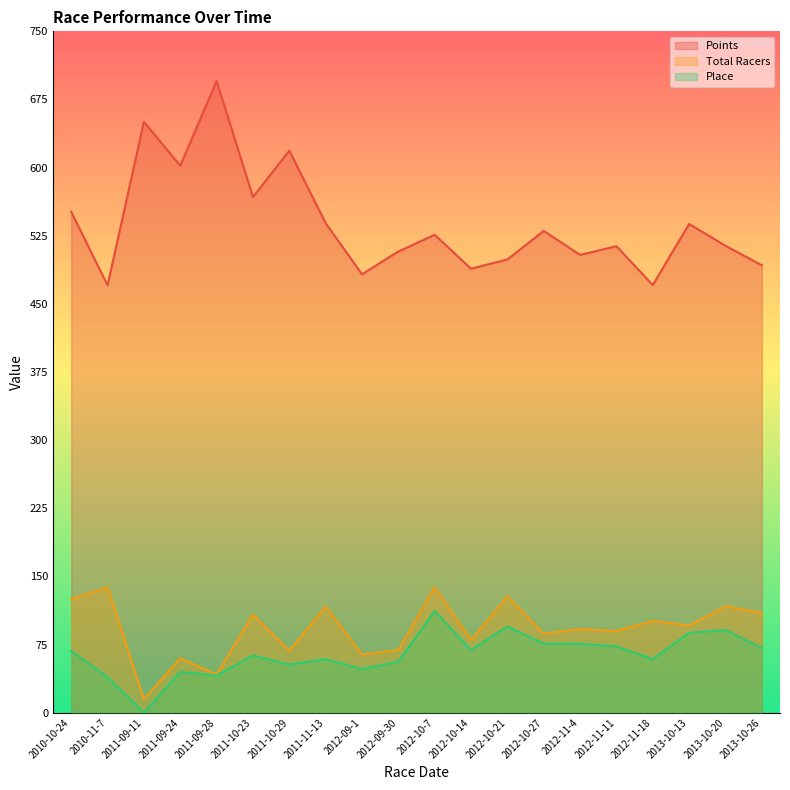

Reading left to right, transcribe all the data shown in this chart.

Points: 2010-10-24=551.4	2010-11-7=470.4	2011-09-11=650.4	2011-09-24=602.1	2011-09-28=695.3	2011-10-23=567.5	2011-10-29=618.7	2011-11-13=538.9	2012-09-1=482.6	2012-09-30=507.6	2012-10-7=526.0	2012-10-14=488.8	2012-10-21=498.9	2012-10-27=530.3	2012-11-4=503.9	2012-11-11=513.5	2012-11-18=470.8	2013-10-13=538.0	2013-10-20=514.0	2013-10-26=492.5
Total Racers: 2010-10-24=125.0	2010-11-7=138.0	2011-09-11=15.0	2011-09-24=60.0	2011-09-28=42.0	2011-10-23=108.0	2011-10-29=68.0	2011-11-13=117.0	2012-09-1=64.0	2012-09-30=69.0	2012-10-7=138.0	2012-10-14=80.0	2012-10-21=128.0	2012-10-27=87.0	2012-11-4=92.0	2012-11-11=90.0	2012-11-18=101.0	2013-10-13=96.0	2013-10-20=117.0	2013-10-26=110.0
Place: 2010-10-24=68.0	2010-11-7=39.0	2011-09-11=0.0	2011-09-24=45.0	2011-09-28=41.0	2011-10-23=63.0	2011-10-29=53.0	2011-11-13=59.0	2012-09-1=48.0	2012-09-30=56.0	2012-10-7=112.0	2012-10-14=69.0	2012-10-21=95.0	2012-10-27=76.0	2012-11-4=76.0	2012-11-11=73.0	2012-11-18=59.0	2013-10-13=88.0	2013-10-20=91.0	2013-10-26=71.0